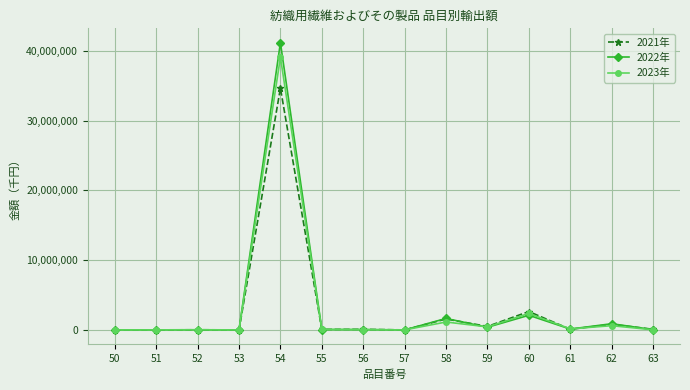

What is the sum of the 2023年 values at 51 and 54?

39066458